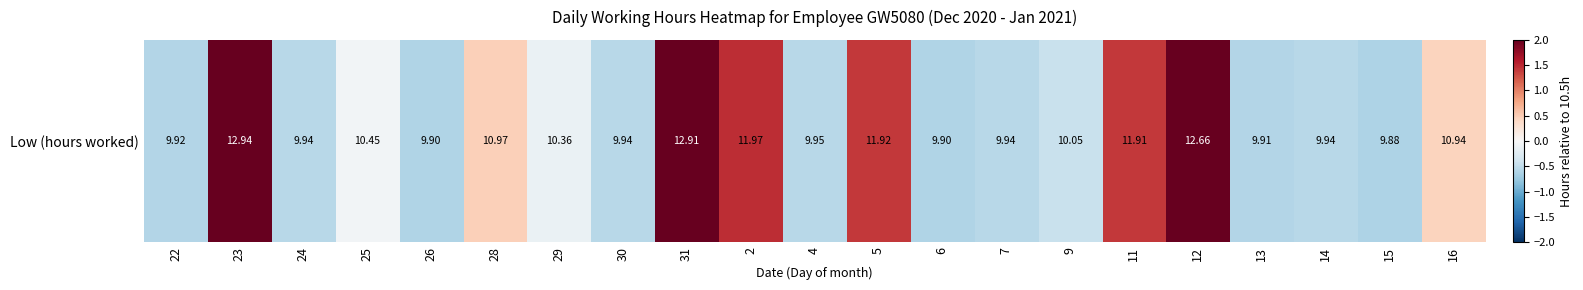

List the labels in order of value, largest first.

23, 31, 12, 2, 5, 11, 28, 16, 25, 29, 9, 4, 24, 30, 7, 14, 22, 13, 26, 6, 15